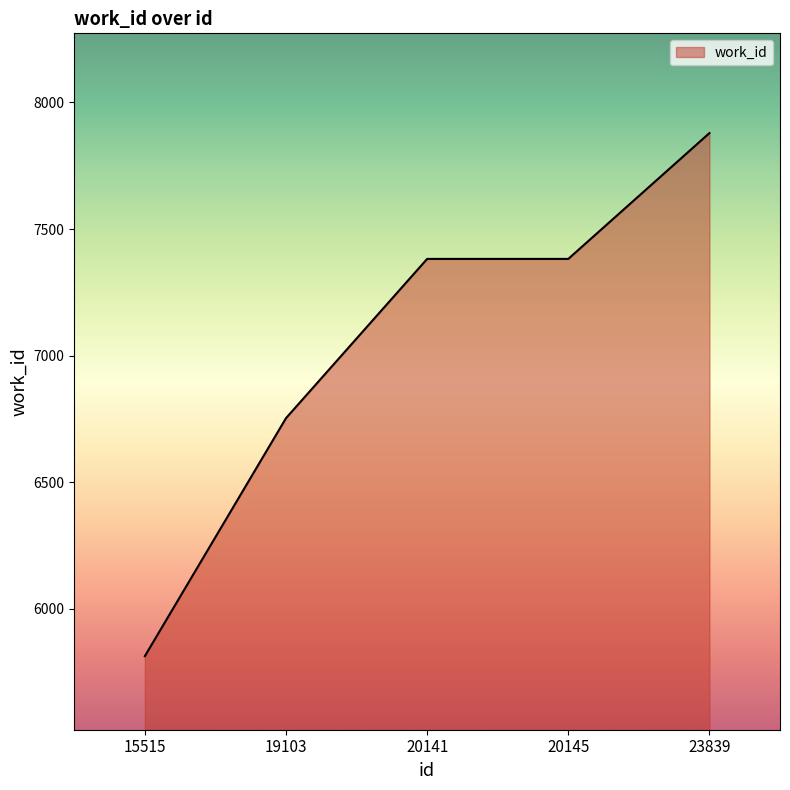

What is the smallest value displayed?

5813